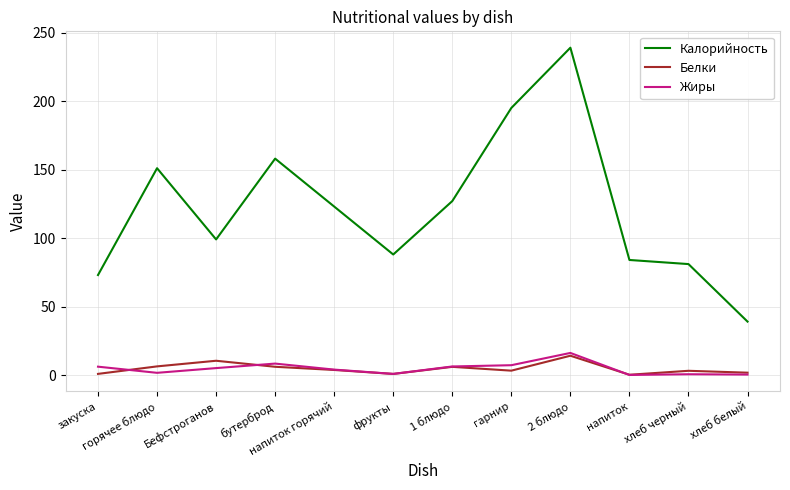

Count the number of data series in this chart.

3